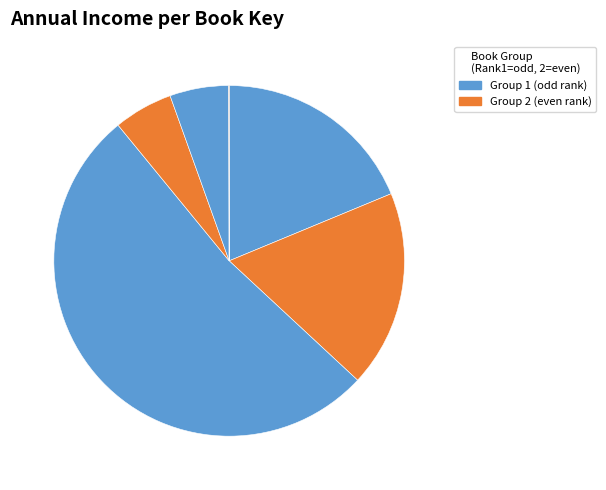

To the nearest percent, what is the difference between the largest and smallest slice percentages?

52%